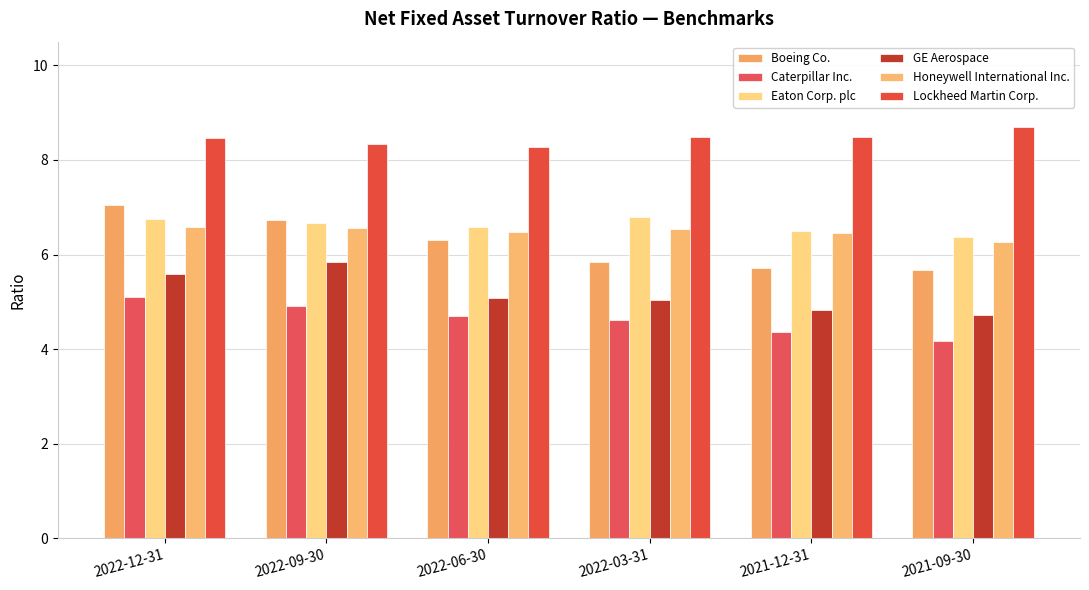

Which category has the highest value in the Lockheed Martin Corp. series?

2021-09-30